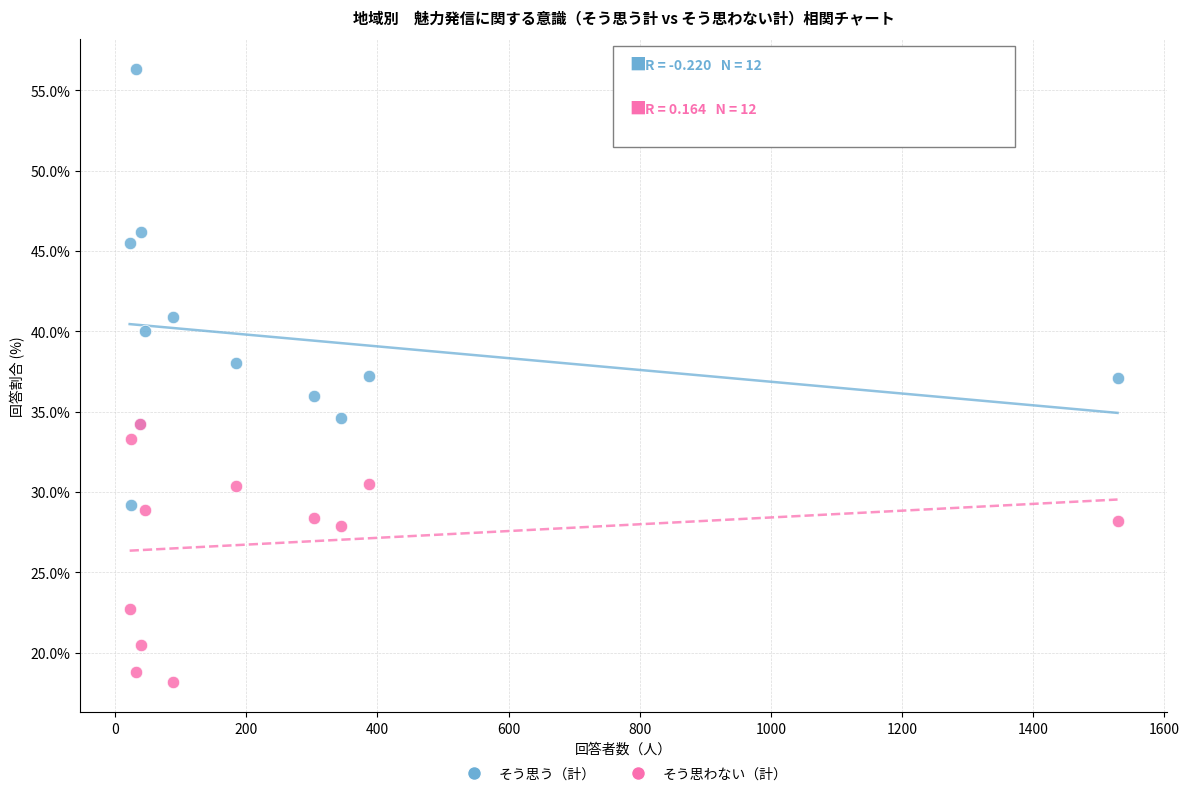

Which series has the largest Y range (max minus min)?

そう思う（計）